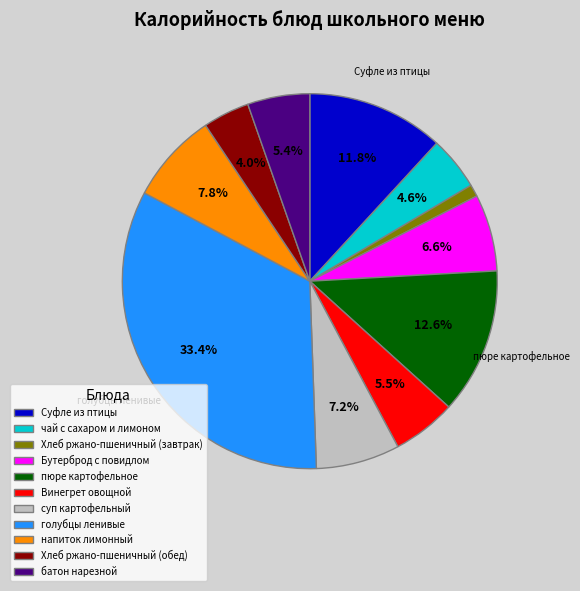

To the nearest percent, what is the difference between the батон нарезной and голубцы ленивые slice percentages?

28%